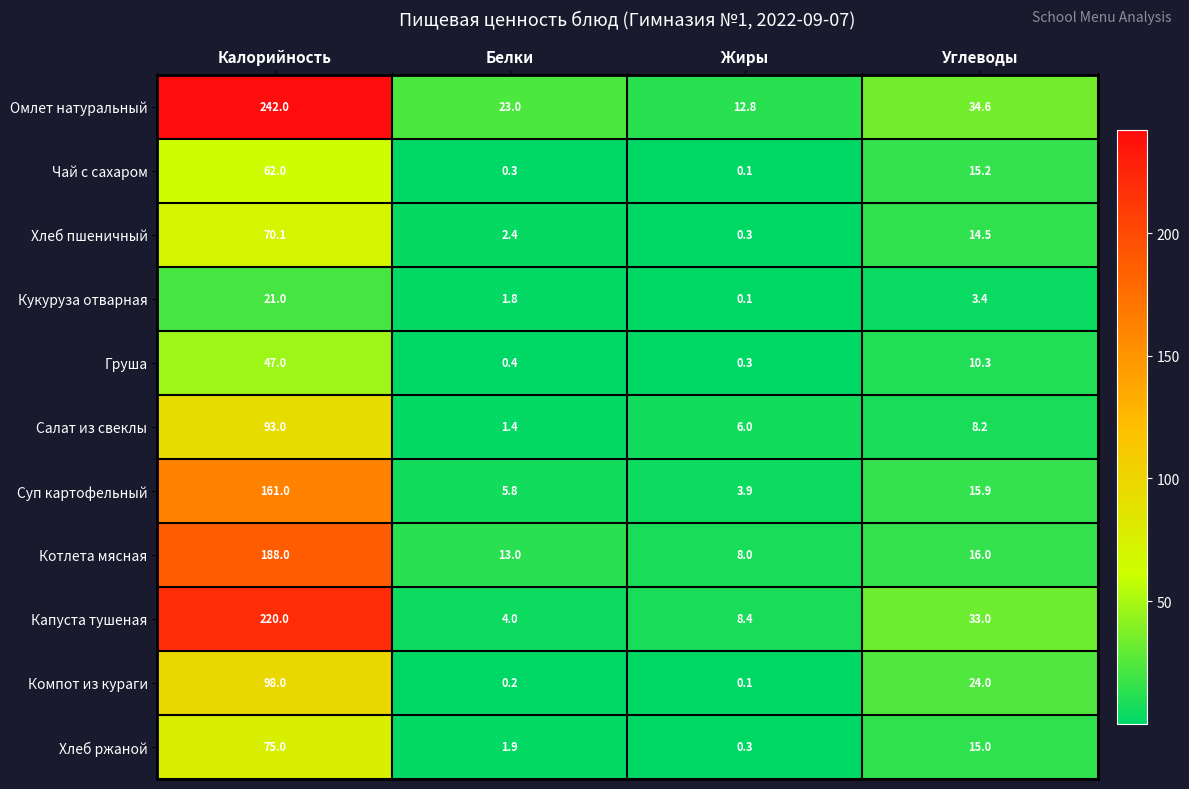

At which category is the sum across all series the highest?

Калорийность